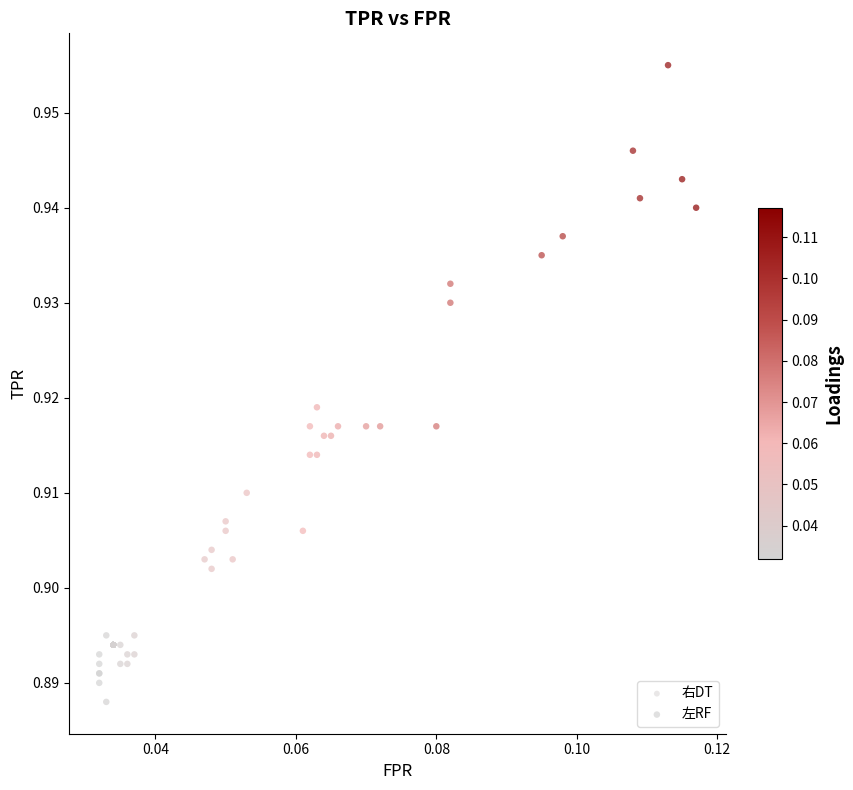

Which series contains the highest Y value?

左RF